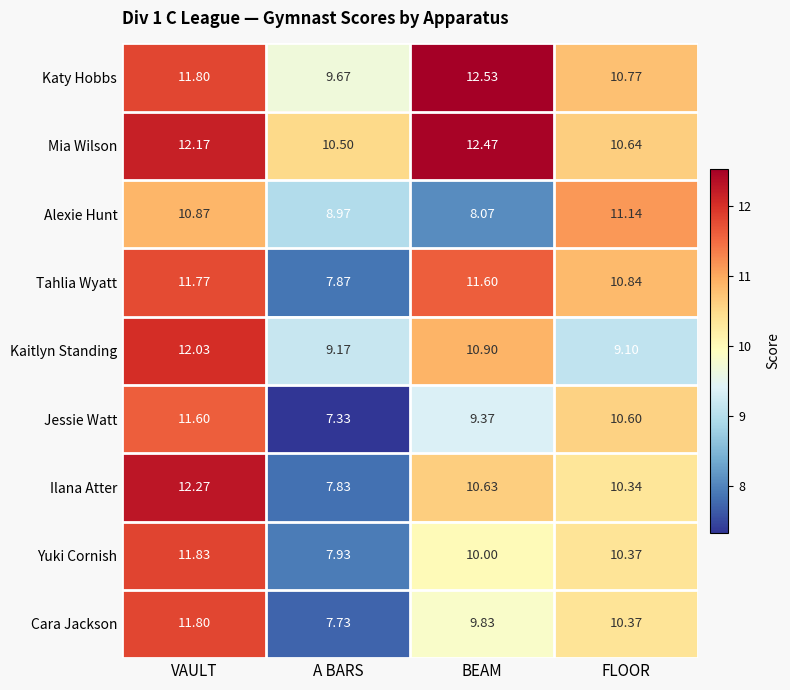

At which label does Kaitlyn Standing first exceed 10?

VAULT